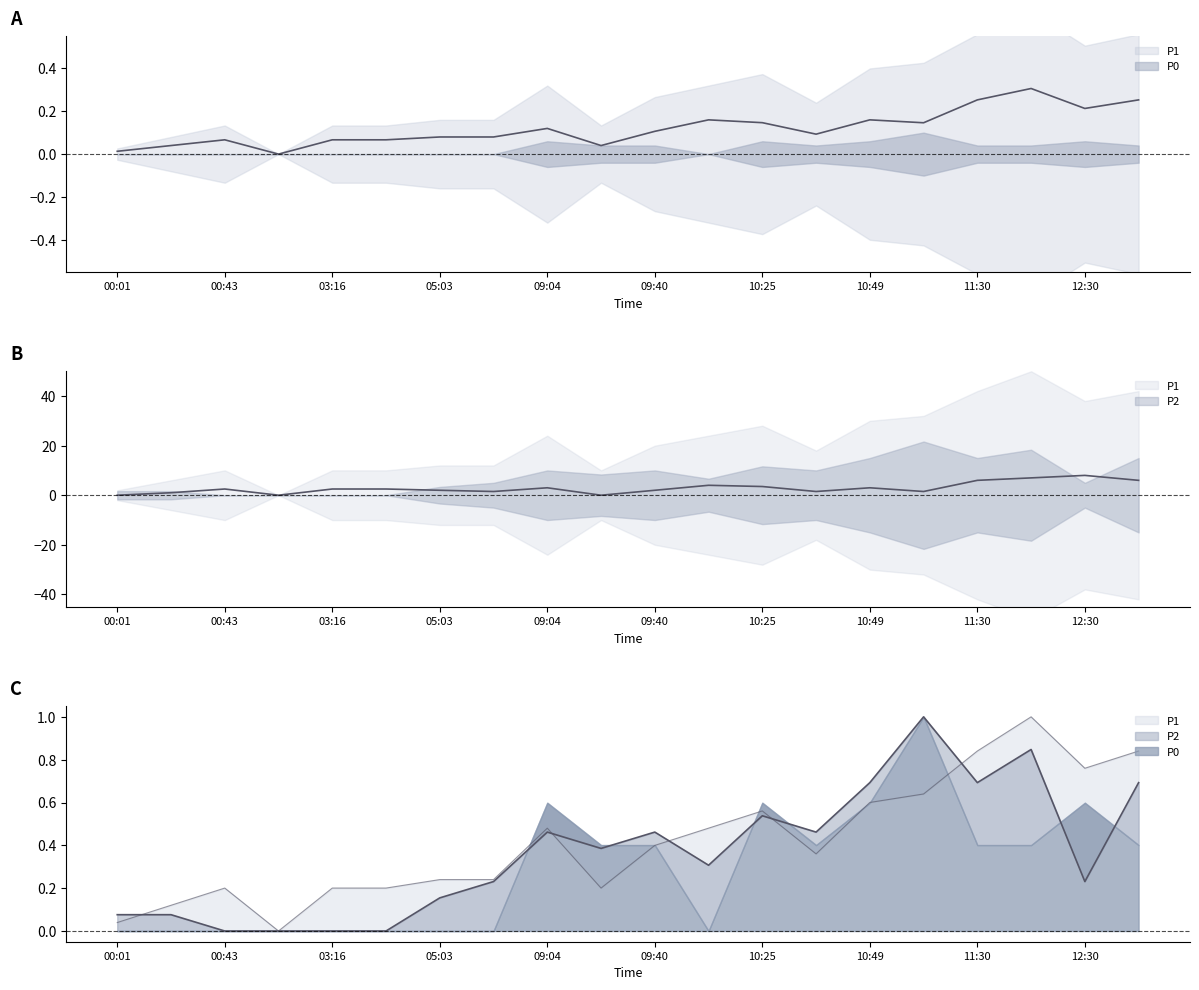

Rank the series by their average value, from highest to lowest.

P1, P2